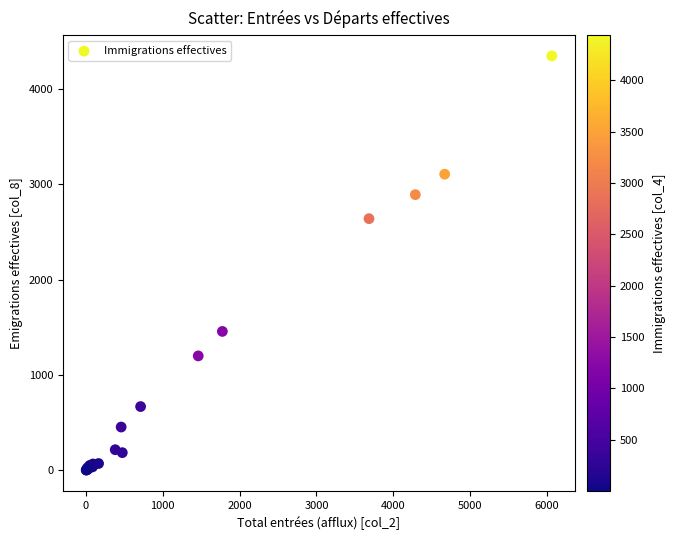

What Y value in the scatter plot is closest to 2175?

2641